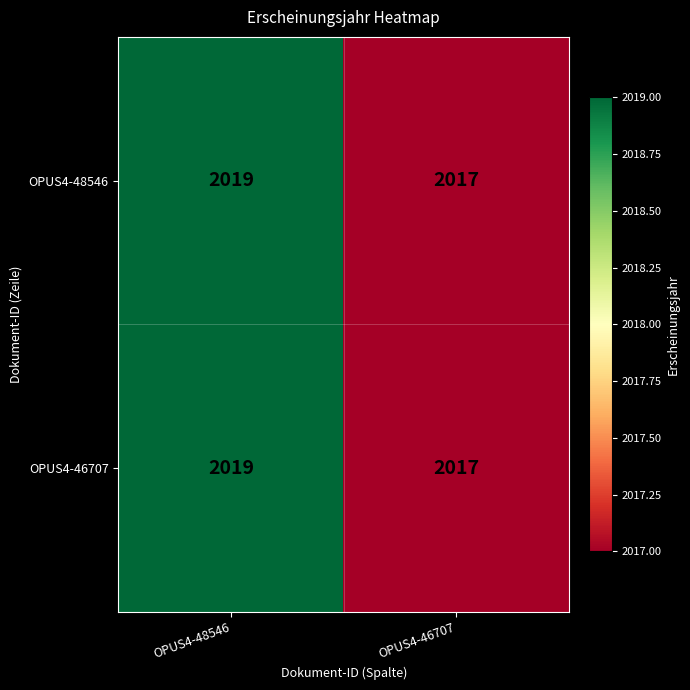

The OPUS4-46707 series shows 2017 at OPUS4-46707. True or false?

True